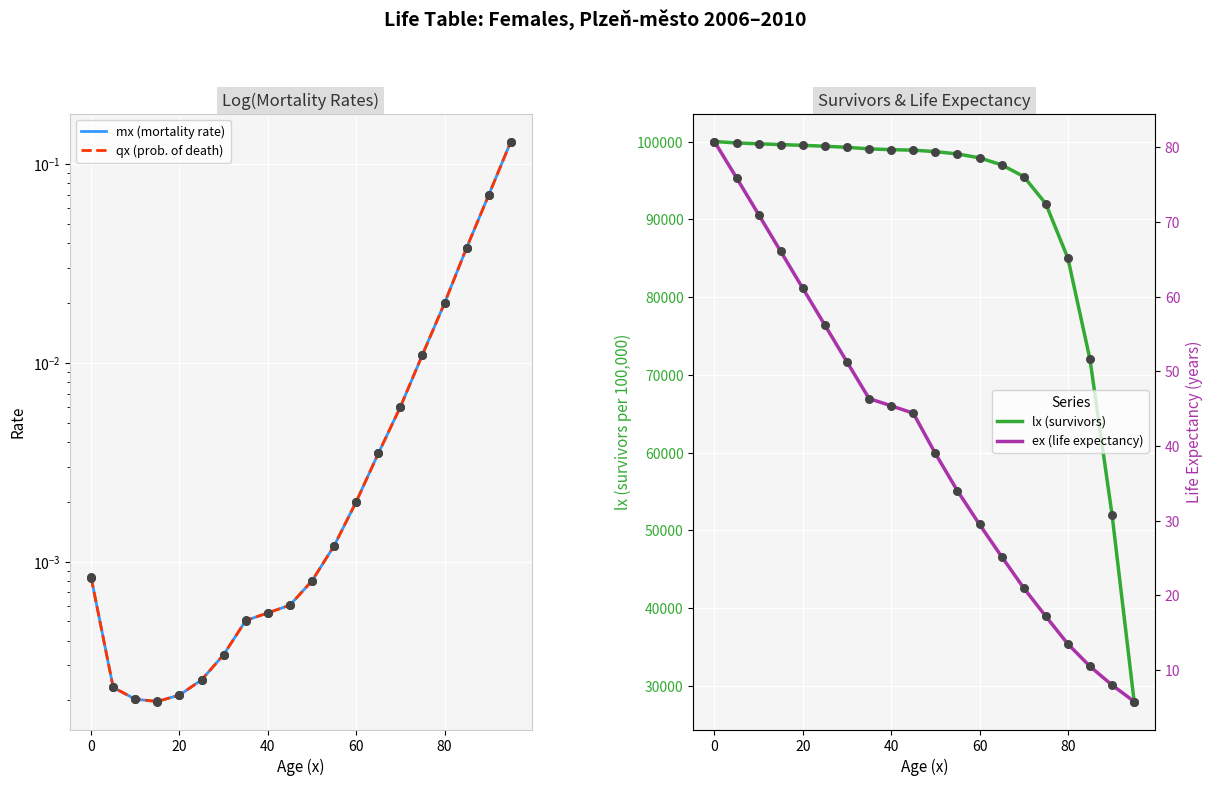

What are all the series names shown in the legend?

mx (mortality rate), qx (prob. of death), lx (survivors), ex (life expectancy)